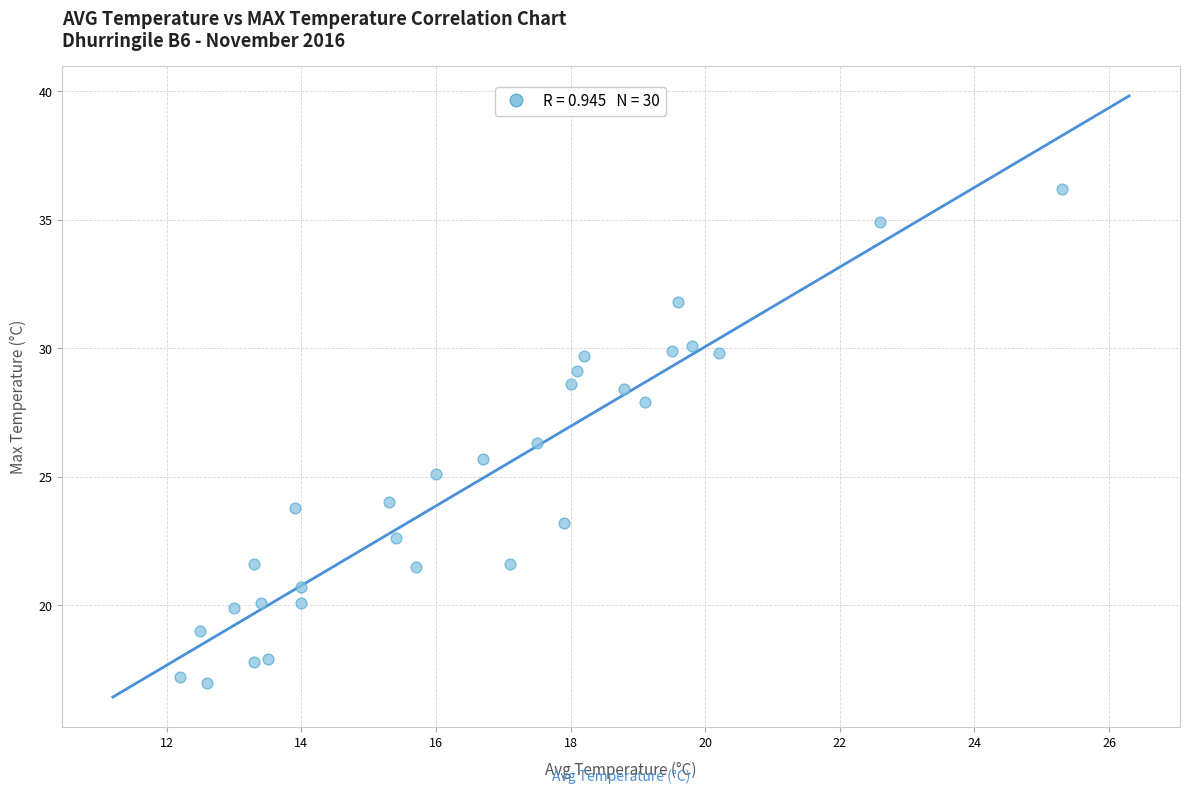

What is the range of X values (max minus min)?

13.1